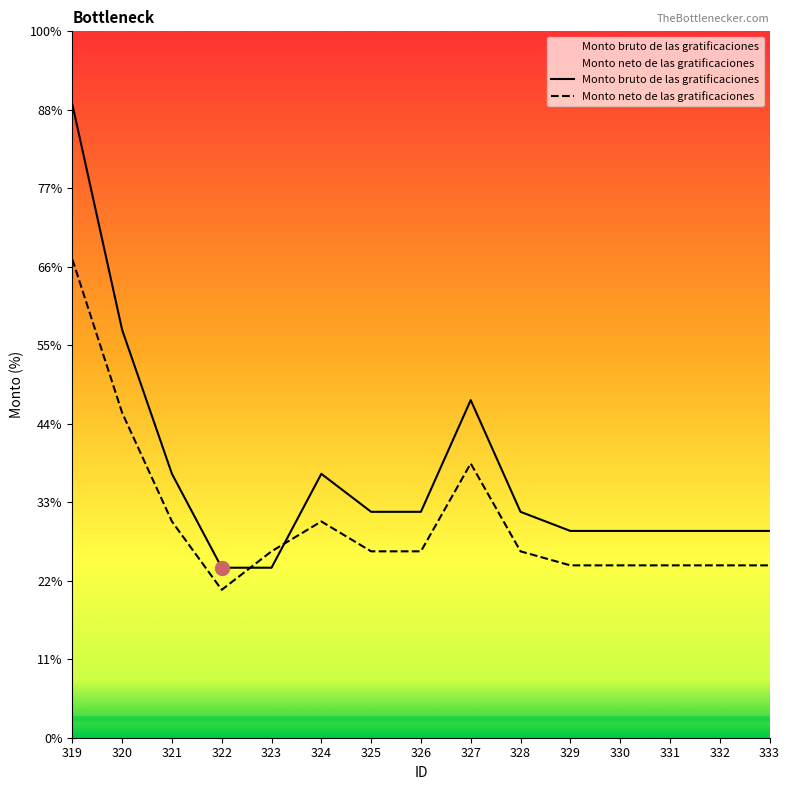

Reading left to right, transcribe all the data shown in this chart.

Monto bruto de las gratificaciones: 319=40351.6	320=25982.0	321=16810.0	322=10830.4	323=10830.4	324=16810.0	325=14391.2	326=14391.2	327=21507.2	328=14391.2	329=13174.0	330=13174.0	331=13174.0	332=13174.0	333=13174.0
Monto neto de las gratificaciones: 319=30476.2	320=20701.4	321=13776.1	322=9422.0	323=11874.0	324=13776.1	325=11874.0	326=11874.0	327=17470.0	328=11874.0	329=10980.1	330=10980.1	331=10980.1	332=10980.1	333=10980.1